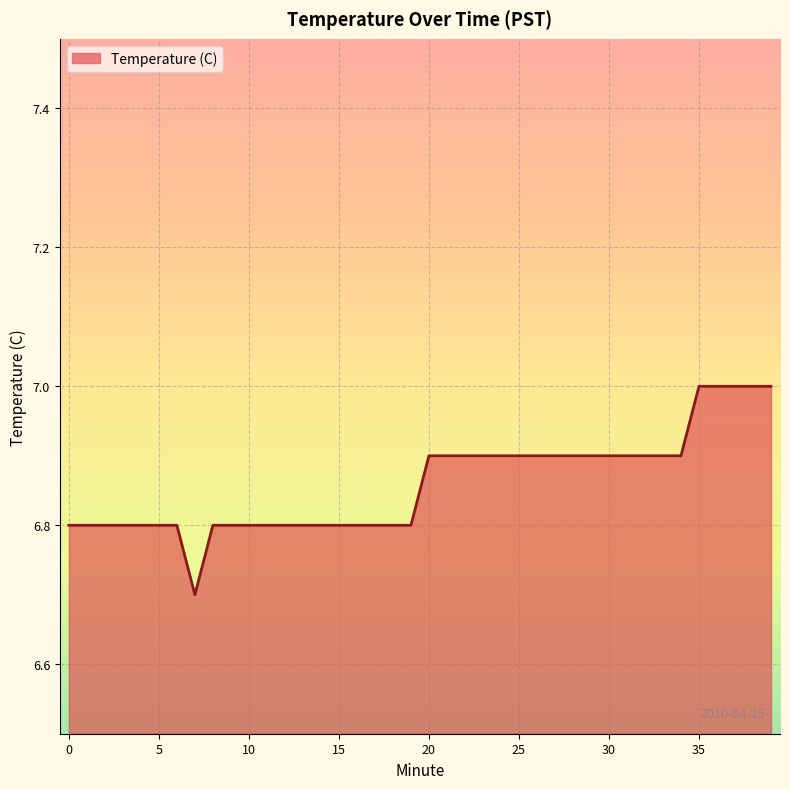

What is the smallest value displayed?

6.7